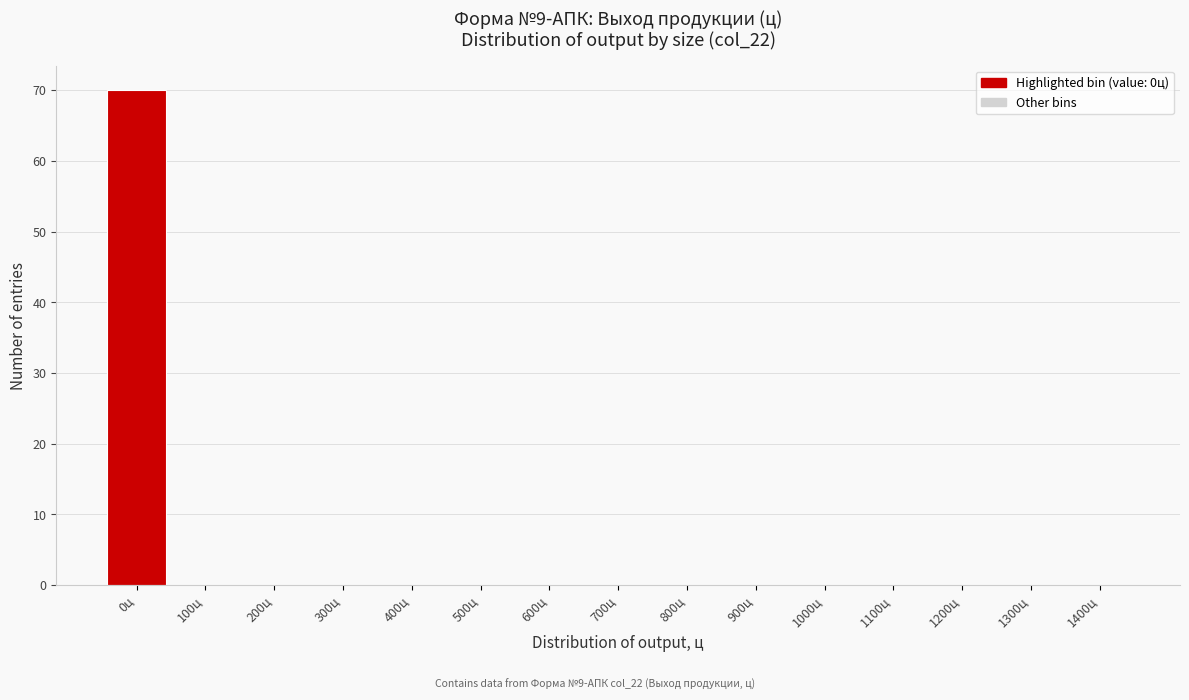

Reading left to right, what are all the values shown in this chart?

0ц=70	100ц=0	200ц=0	300ц=0	400ц=0	500ц=0	600ц=0	700ц=0	800ц=0	900ц=0	1000ц=0	1100ц=0	1200ц=0	1300ц=0	1400ц=0